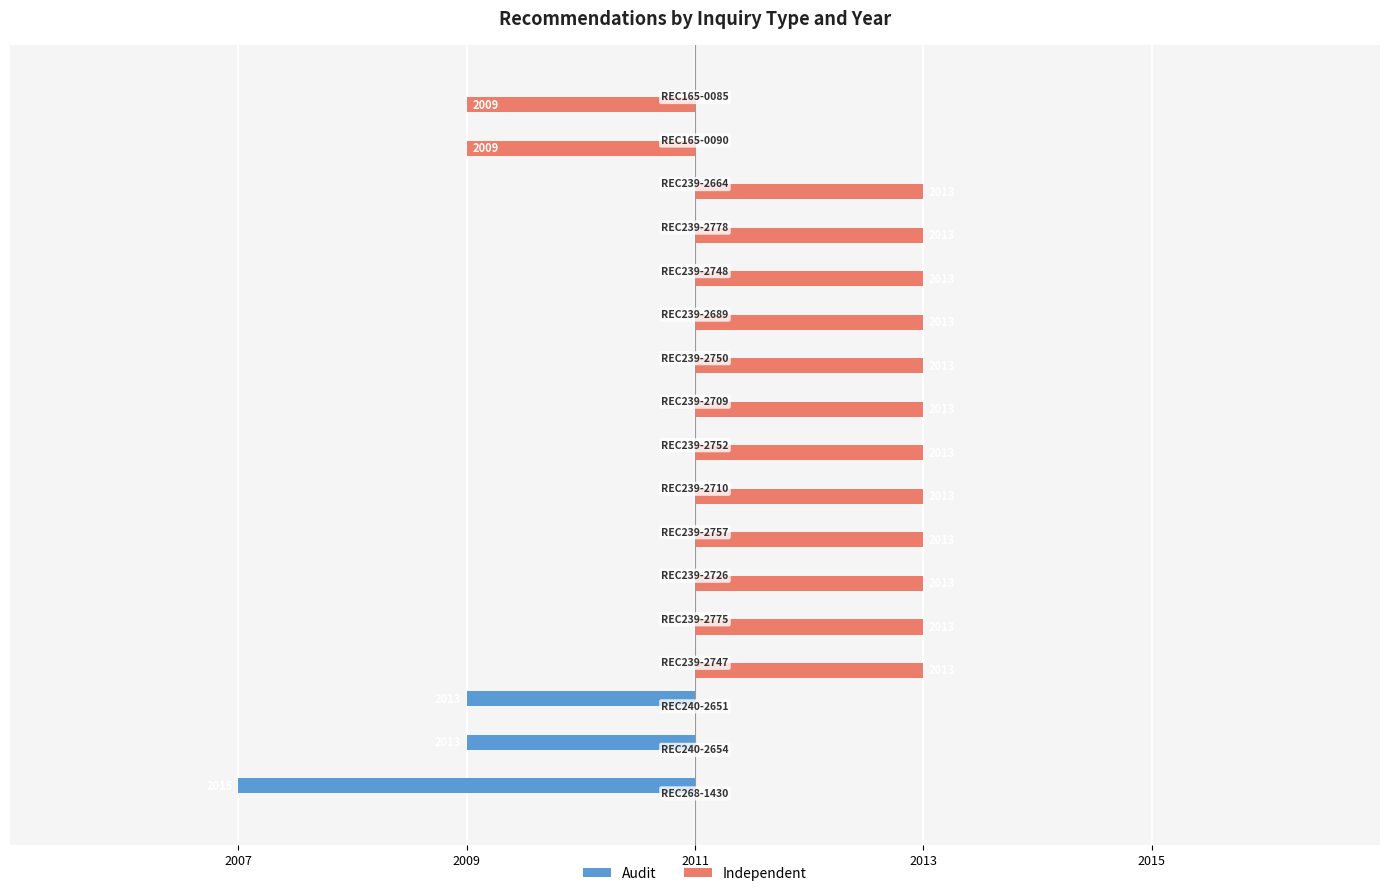

What is the smallest value displayed?

-4